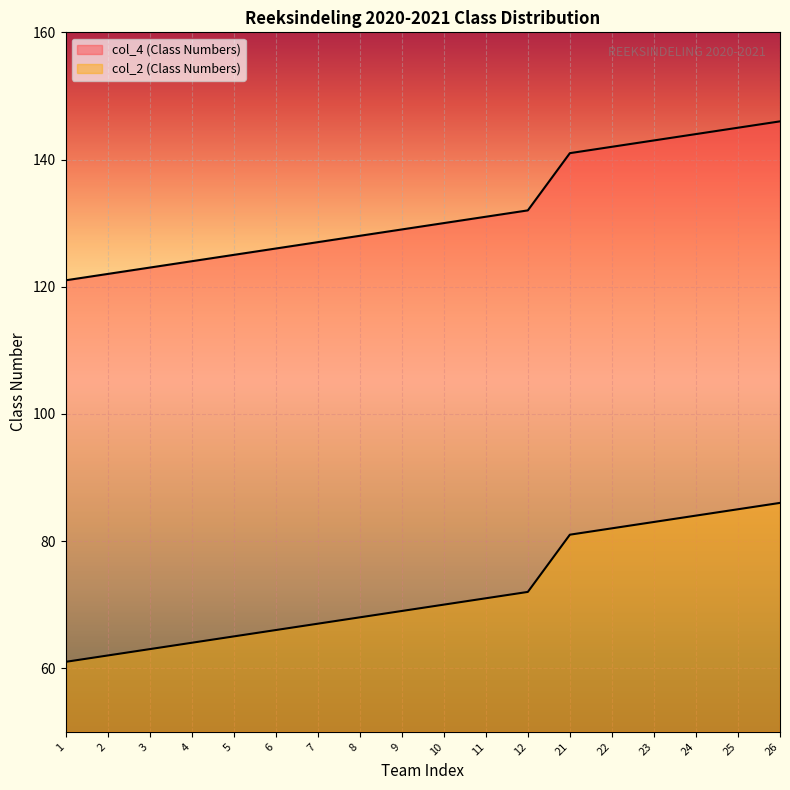

Which series has the largest total across all categories?

col_4 (Class Numbers)